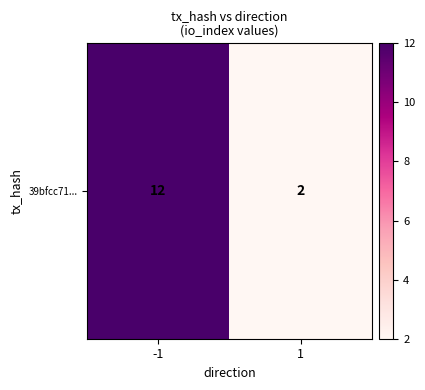

Between -1 and 1, which is larger?

-1